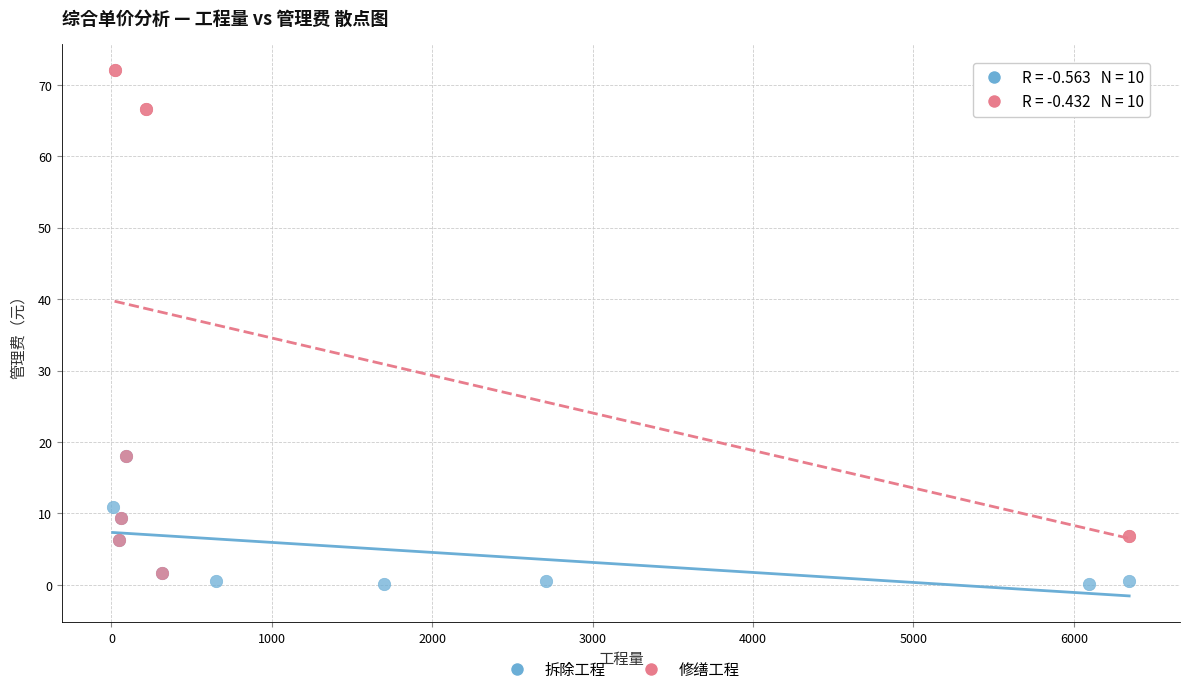

Which series has the largest Y range (max minus min)?

修缮工程